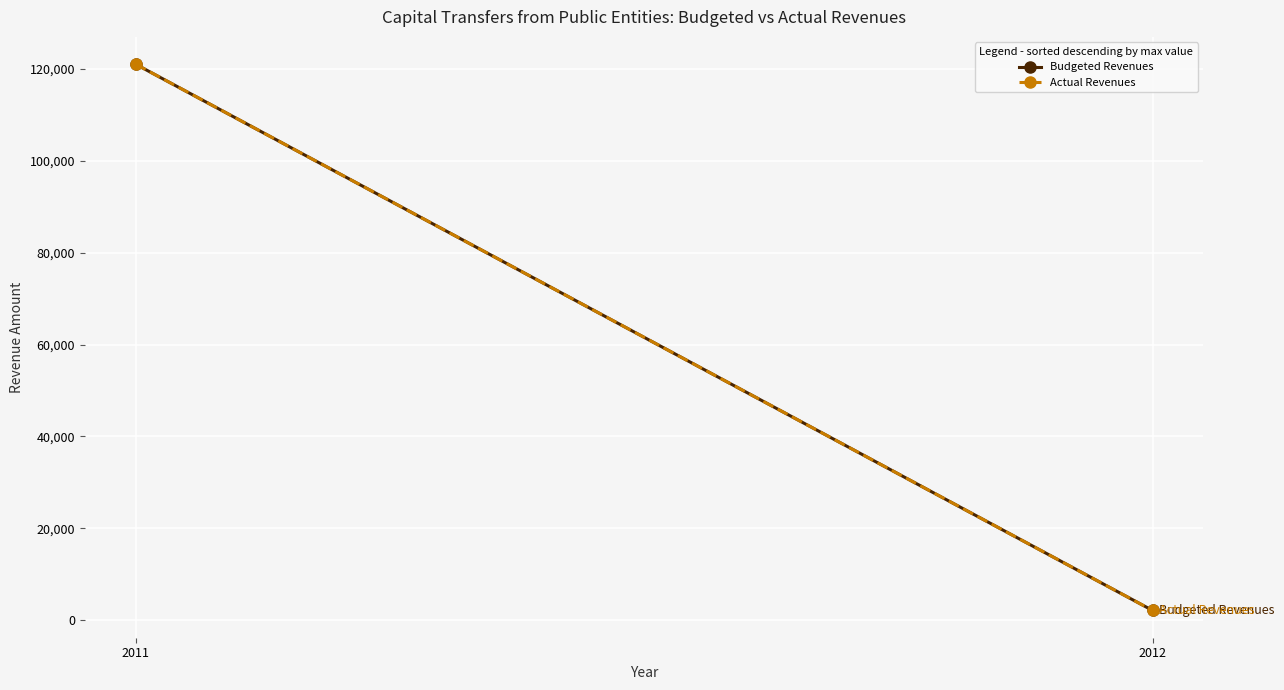

Is the value of Budgeted Revenues at 2012 greater than the value of Actual Revenues at 2011?

No